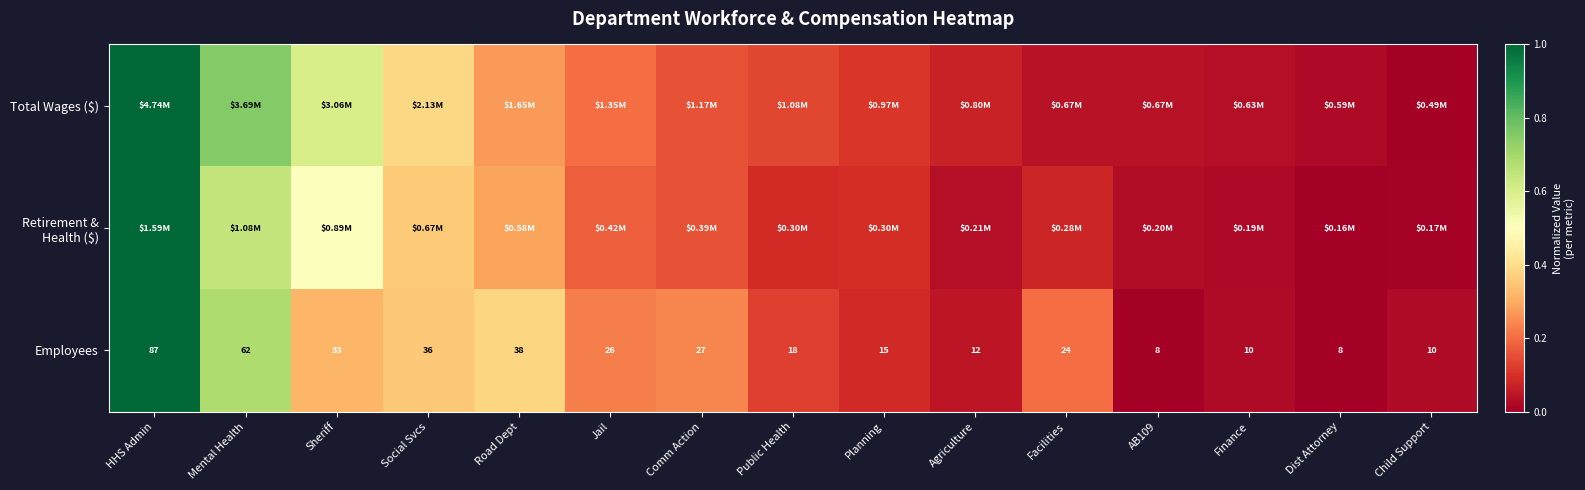

The value of Employees at Agriculture is 0.1. True or false?

False